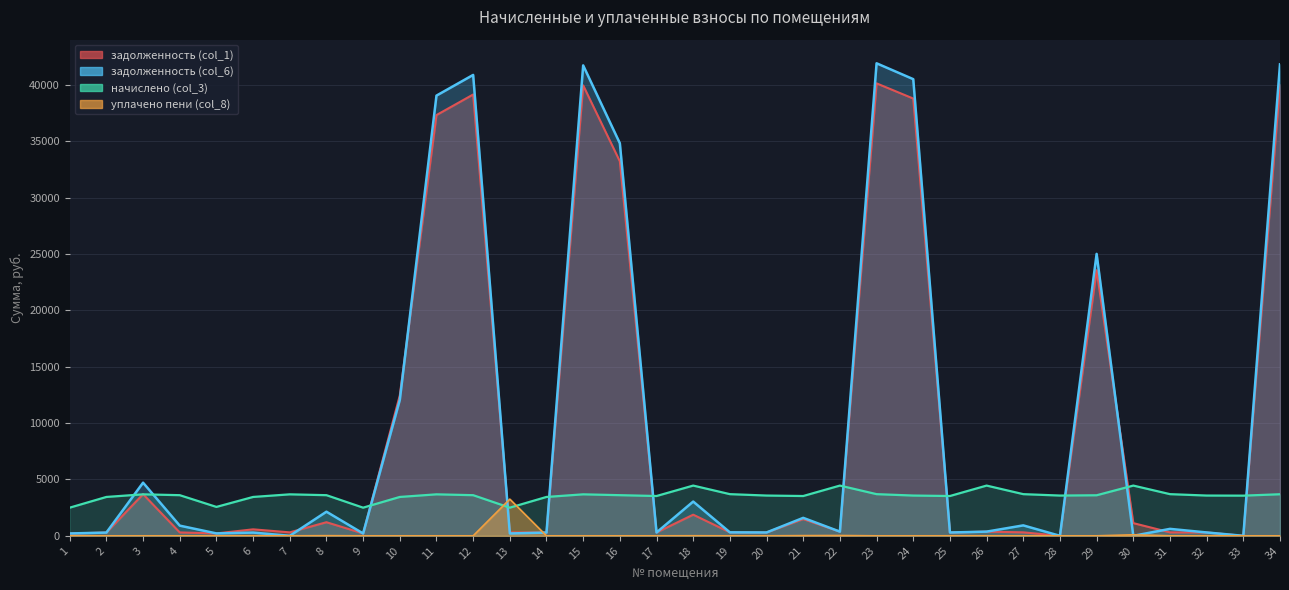

What is the value of the задолженность (col_6) point at the 34th from the left?

41826.5